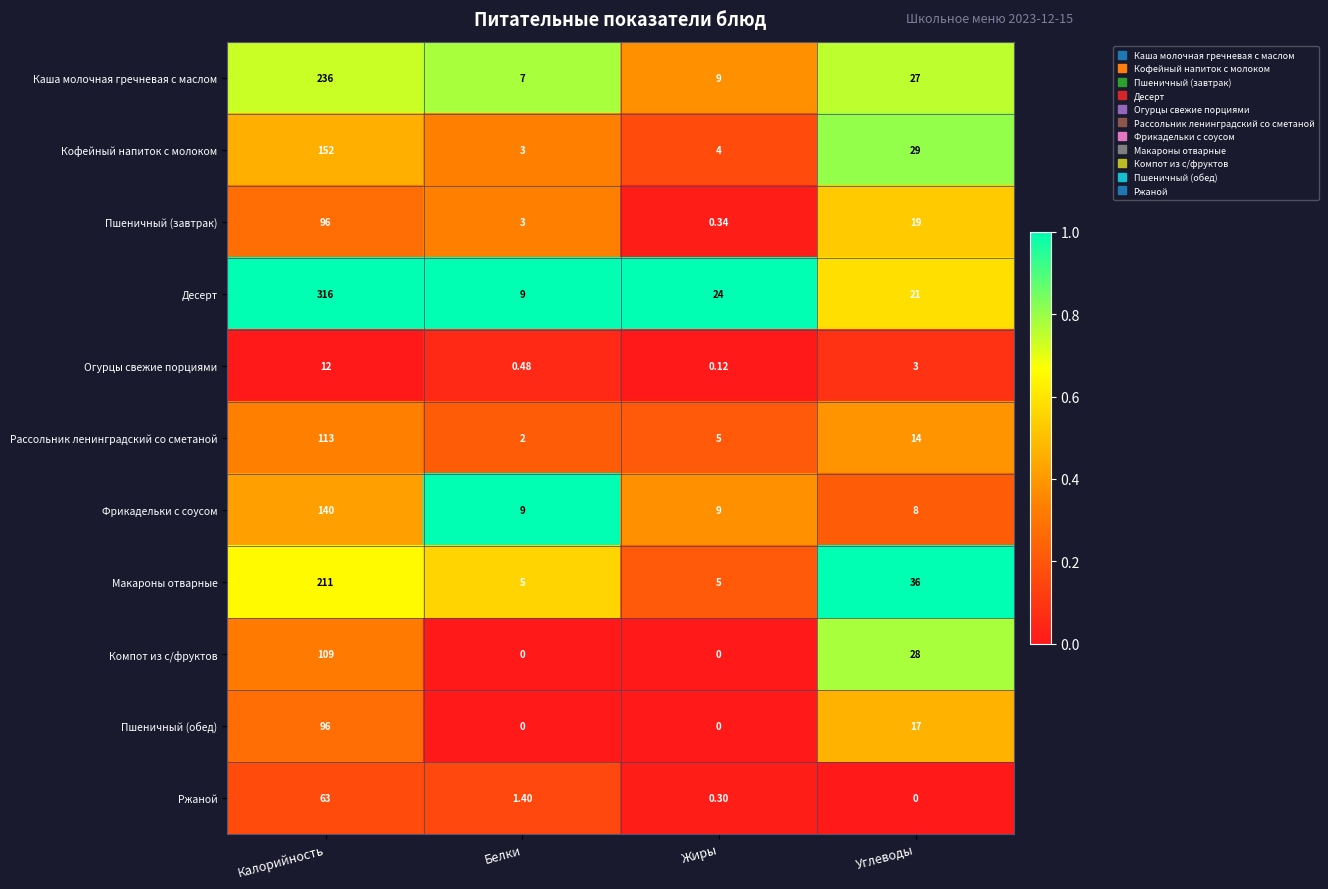

At which label is Рассольник ленинградский со сметаной closest to 57?

Углеводы